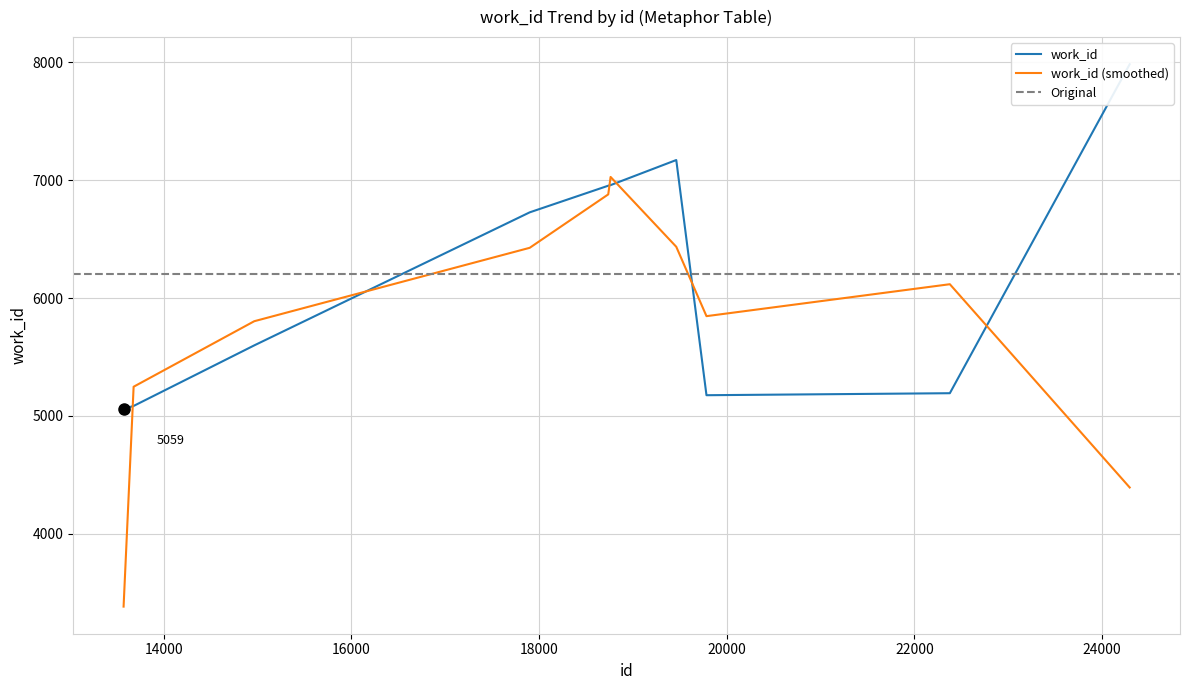

Which has a higher value, 19784 or 18737?

18737